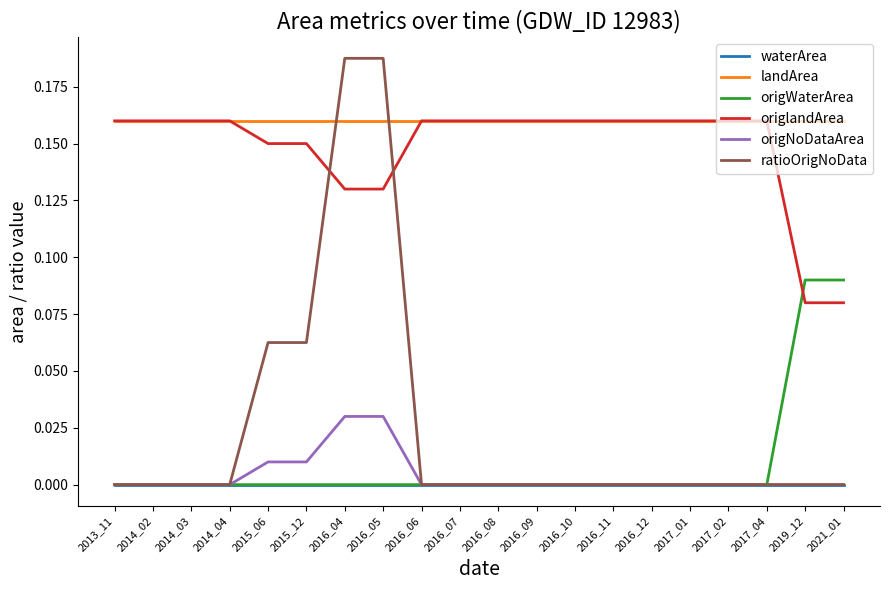

What is the total value across all series at 2016_08?

0.3